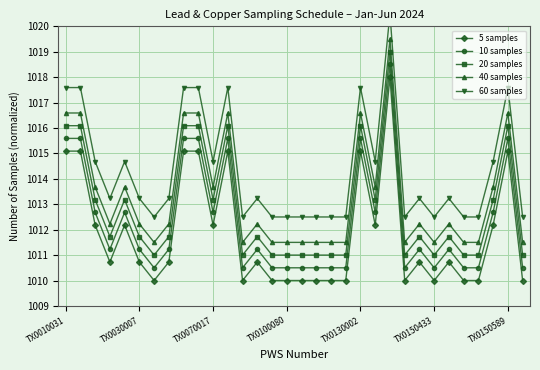

True or false: 10 samples and 20 samples cross at least once.

False